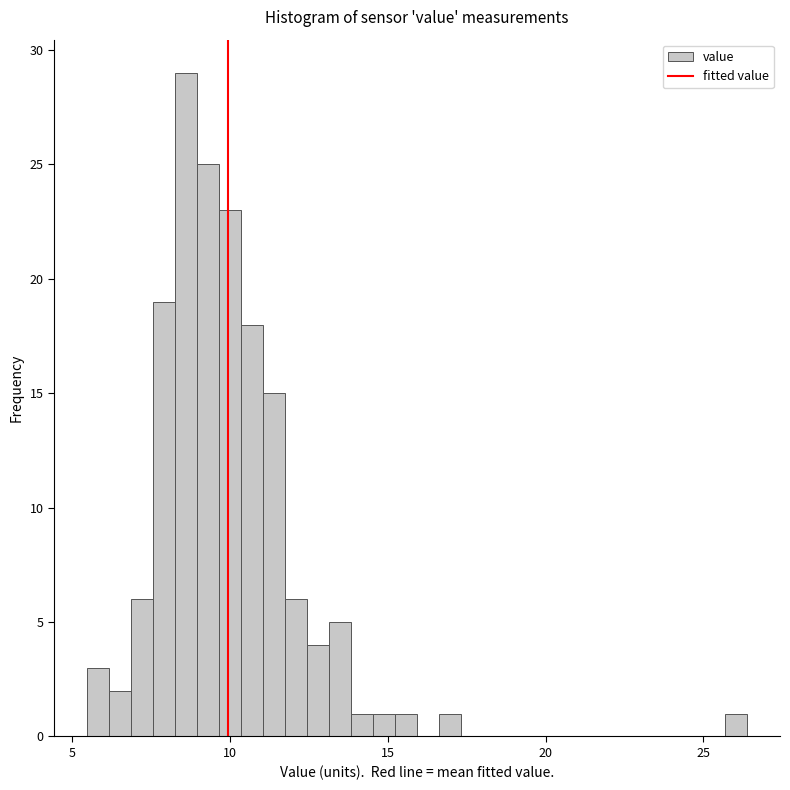

Around what value on the x-axis is the tallest bar? Give the approximate position of its centre, as read against the axis.

8.5